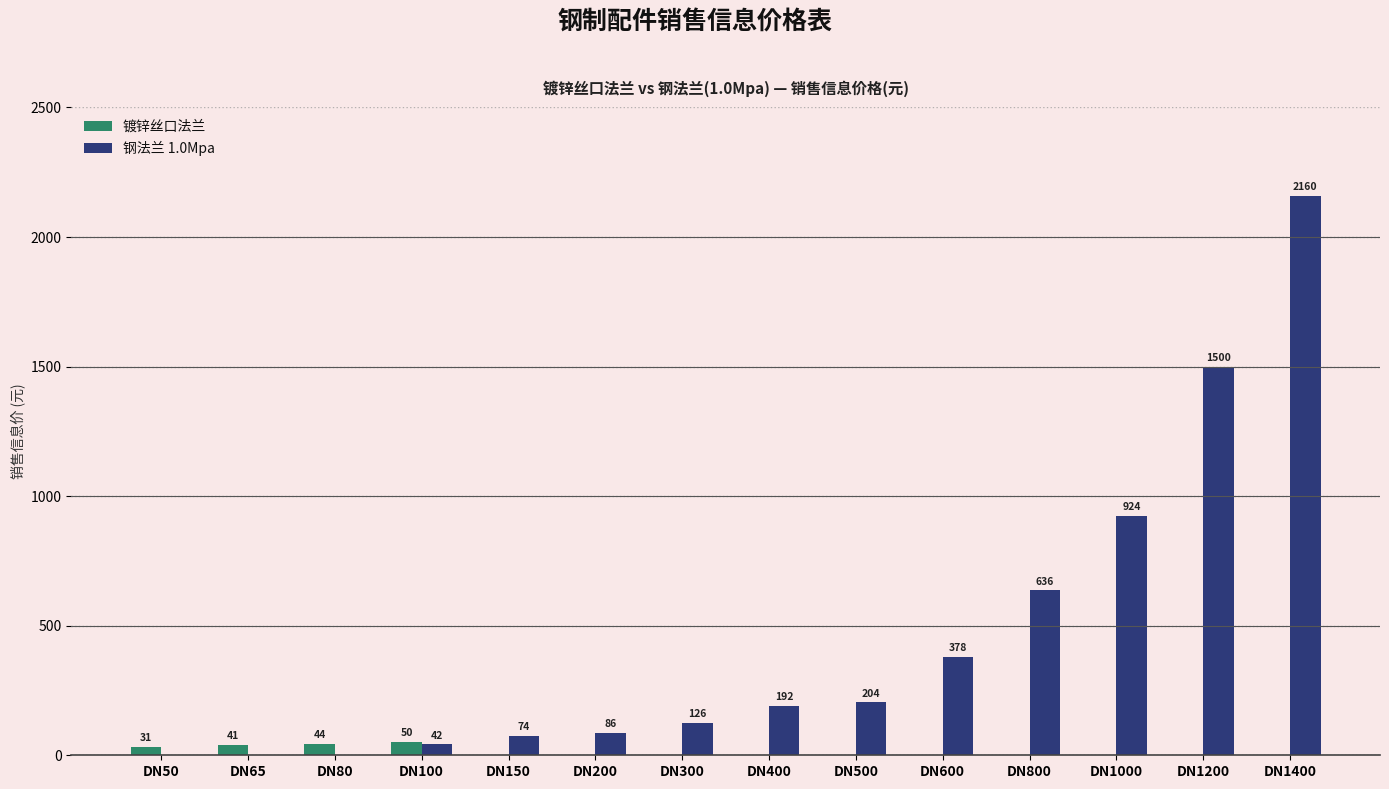

Which series changed the most between DN200 and DN1200?

钢法兰 1.0Mpa